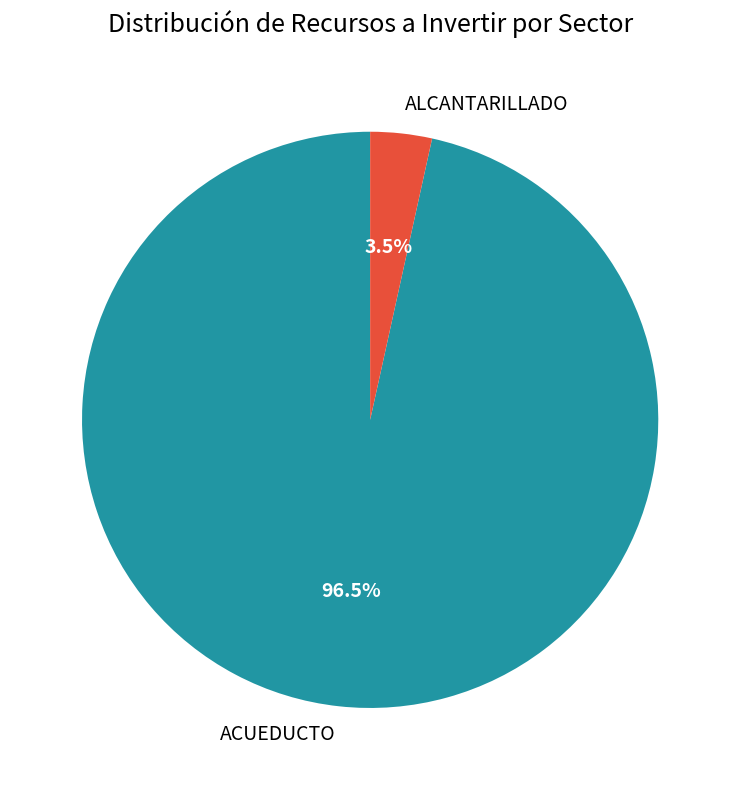

Count the number of slices in the pie.

2